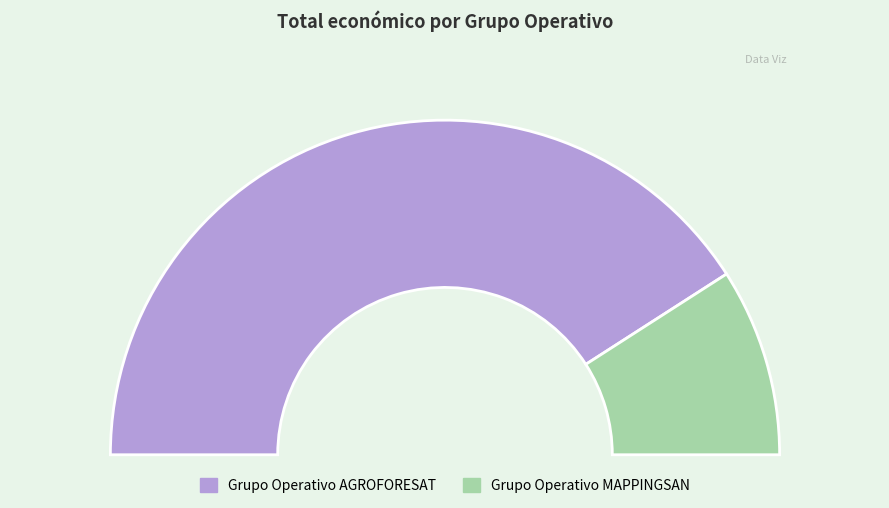

Which slice is the smallest?

Grupo Operativo MAPPINGSAN